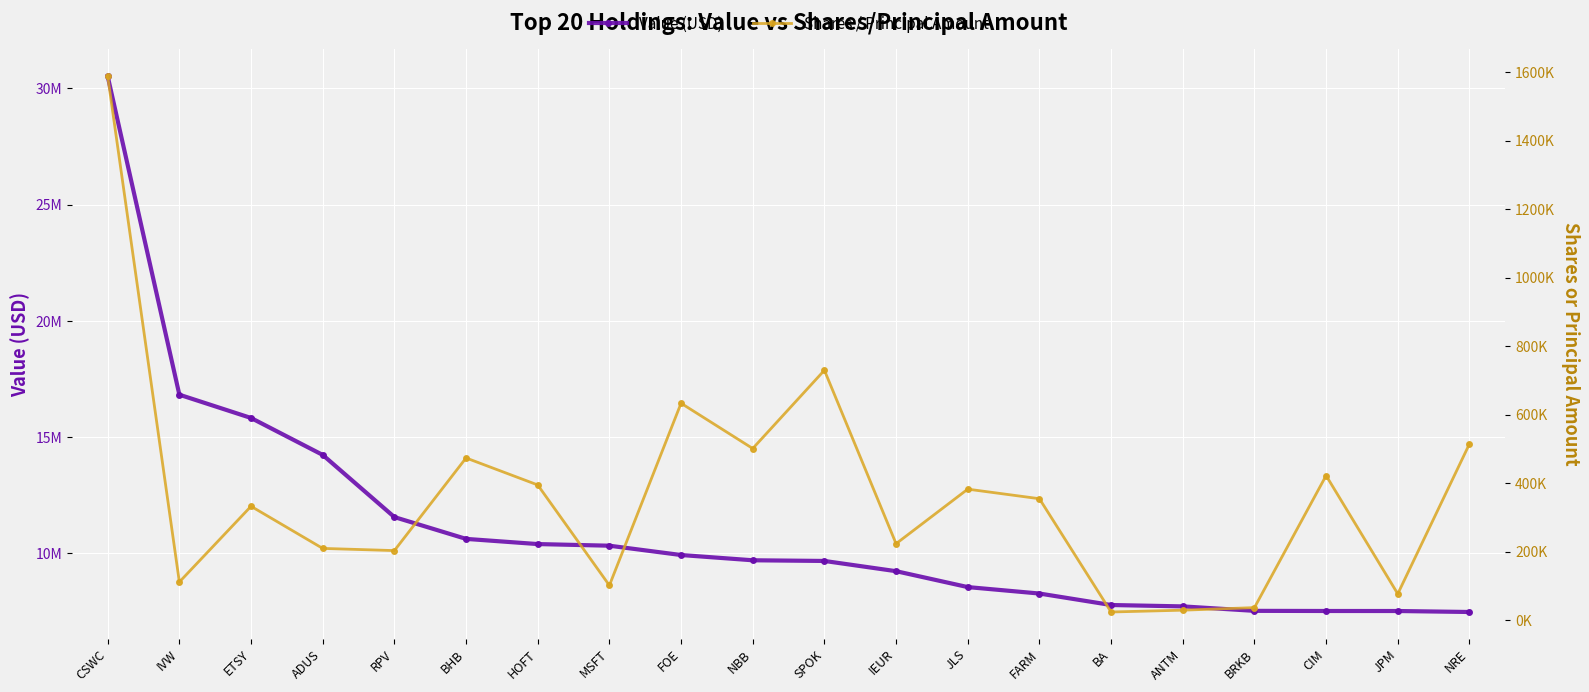

Which series has the largest total across all categories?

Value (USD)